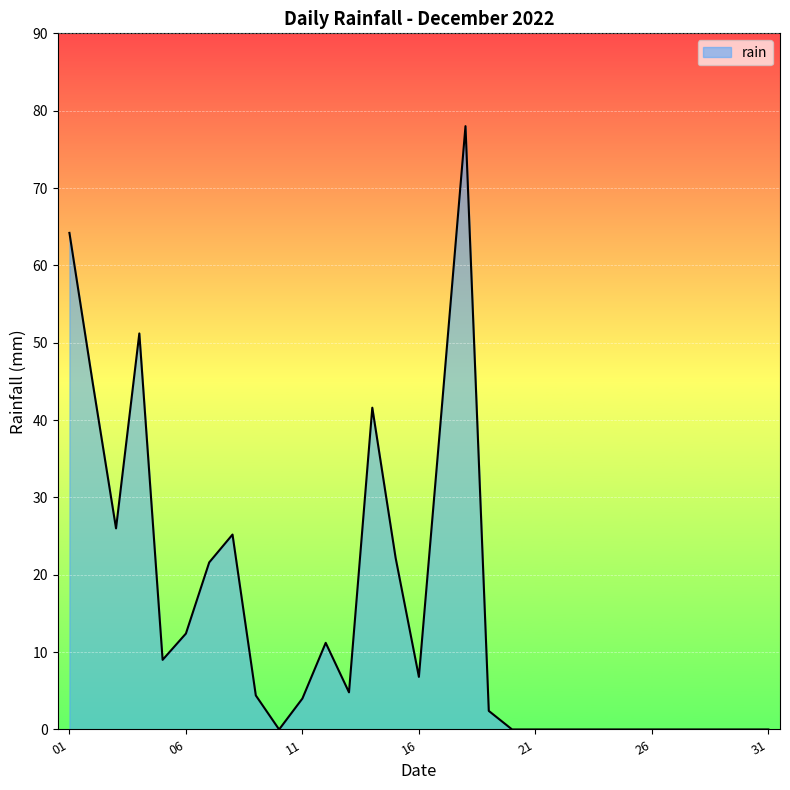

Where does the data first go above 4?

01